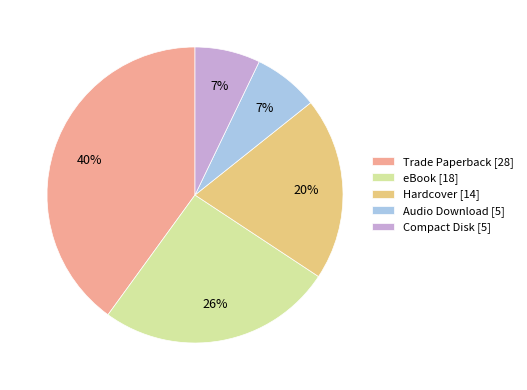

Combined, do Hardcover [14] and Audio Download [5] account for over 50%?

No